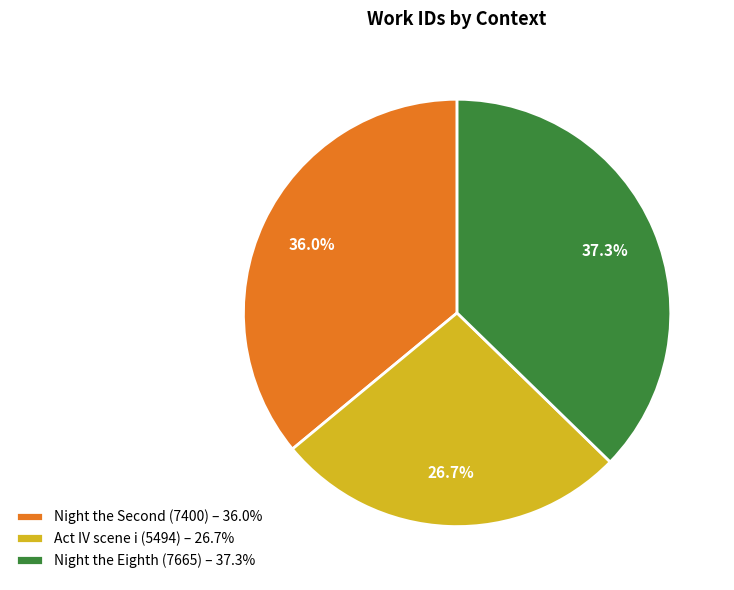

To the nearest percent, what portion does Night the Eighth (7665) represent?

37%